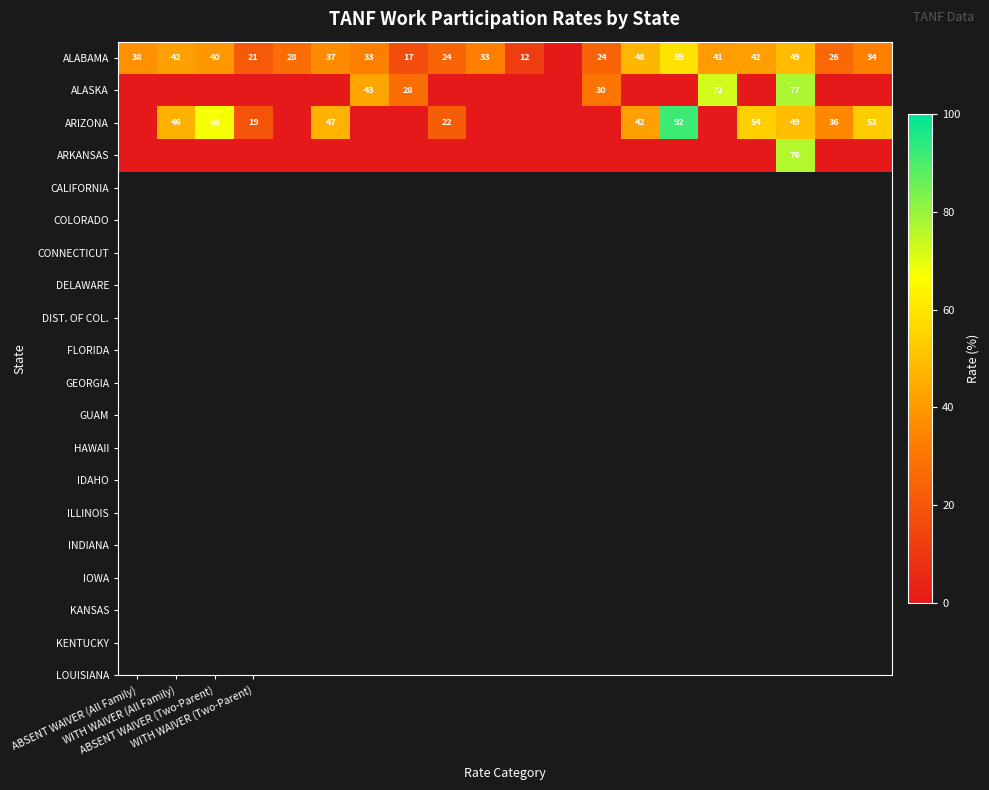

Which series has the largest range (max minus min)?

ARIZONA